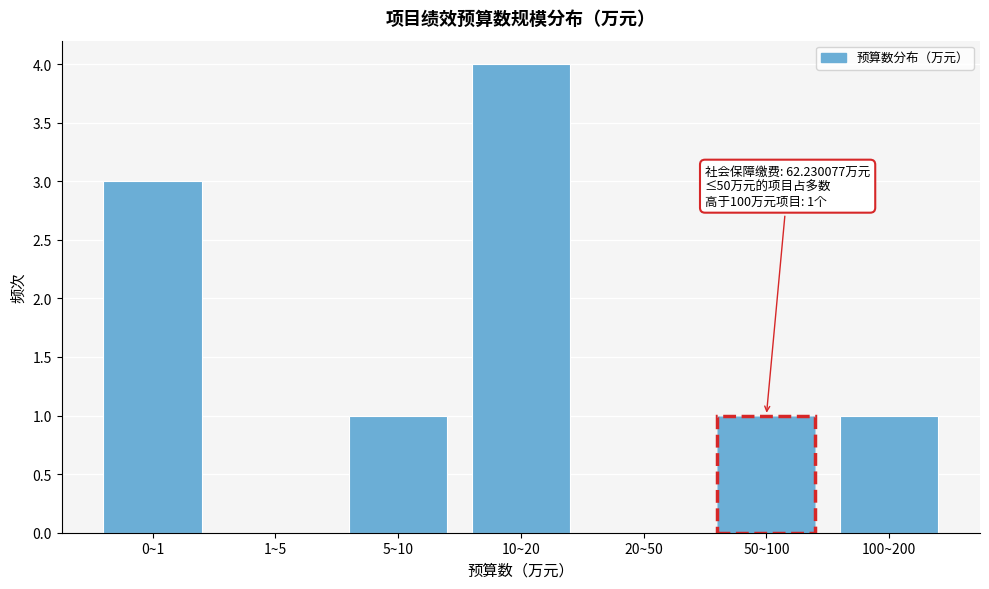

Reading right to left, what are all the values shown in this chart?

100~200=1	50~100=1	20~50=0	10~20=4	5~10=1	1~5=0	0~1=3